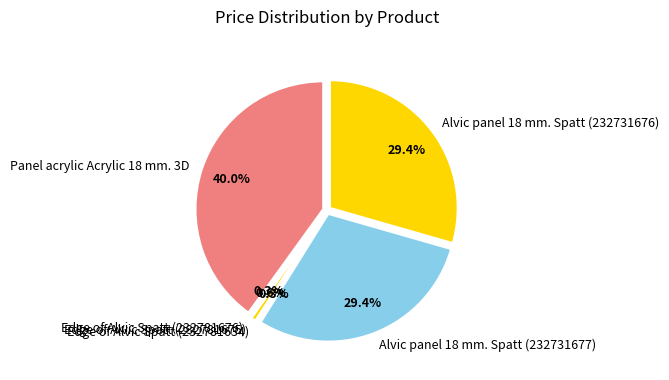

What is the largest slice in the pie chart?

Panel acrylic Acrylic 18 mm. 3D